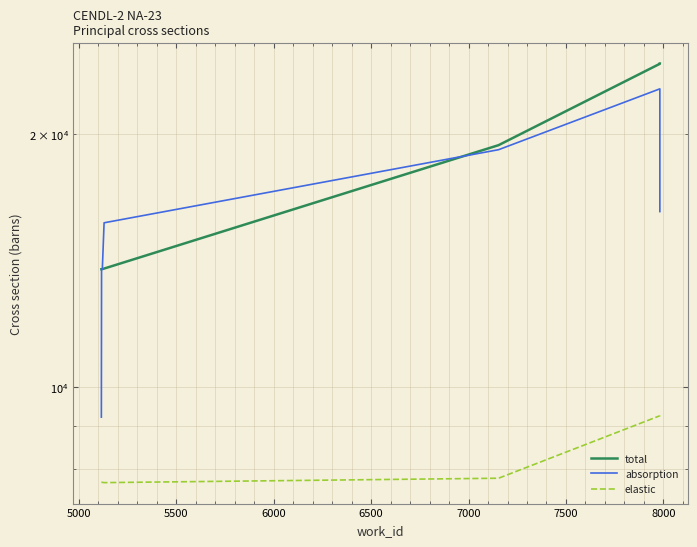

Reading left to right, list all the values displayed in this chart.

total: 13817.0	13818.0	13819.0	13820.0	13821.0	13822.0	13842.0	19414.0	24265.0	24284.0
absorption: 9211.7	13818.0	13819.0	13820.0	13821.0	13828.3	15692.7	19173.7	22654.3	16183.0
elastic: 7705.1	7704.8	7704.5	7704.2	7703.9	7703.6	7697.6	7791.0	9246.3	9252.0